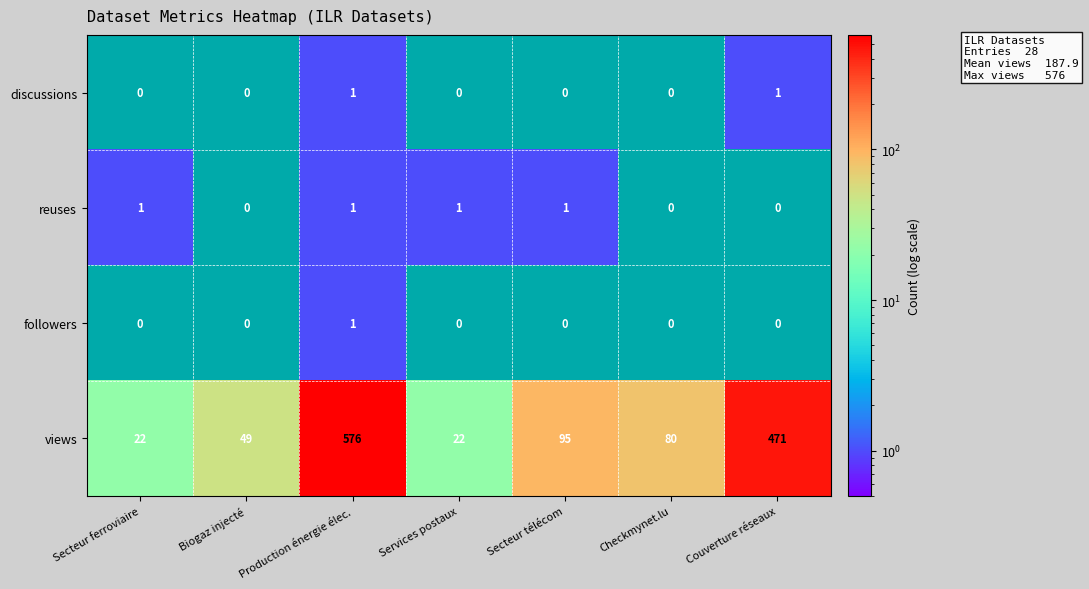

What is the maximum value shown in the chart?

576